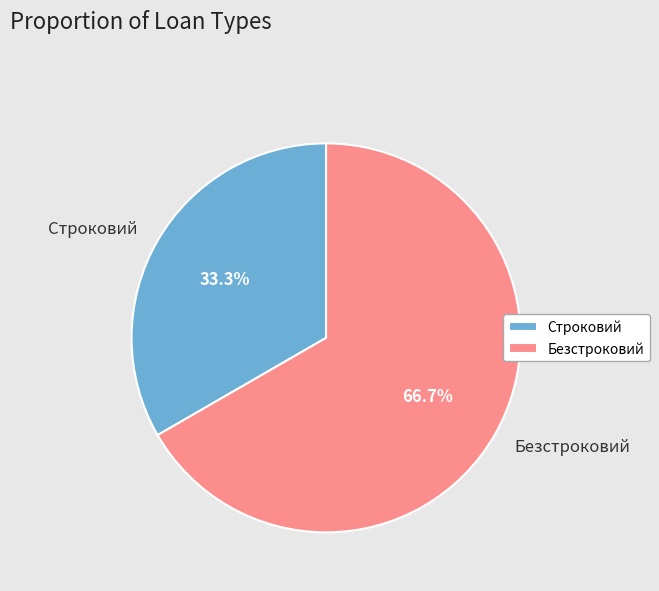

What is the largest slice in the pie chart?

Безстроковий